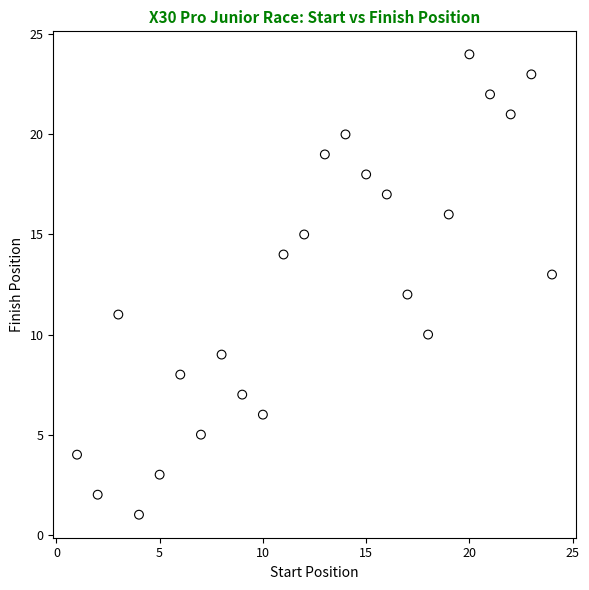

What is the range of Y values (max minus min)?

23